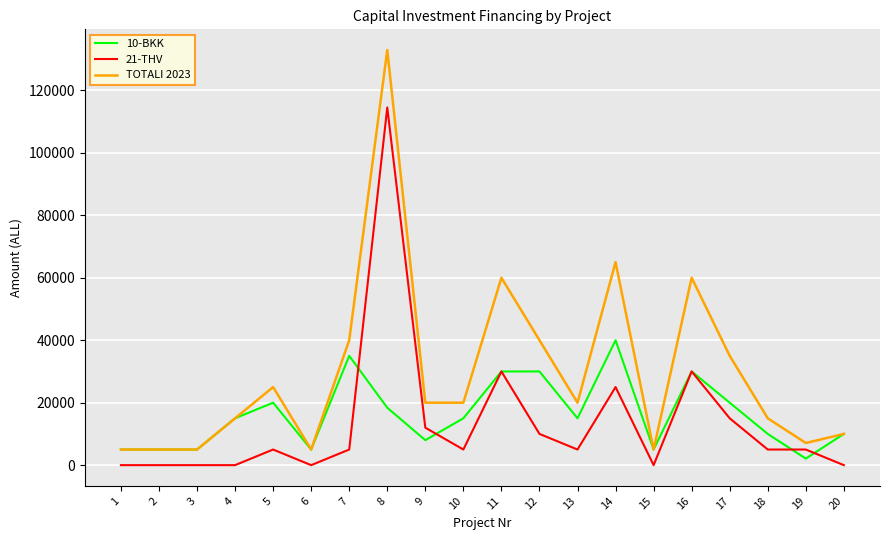

The value of 10-BKK at 11 is 9685. True or false?

False